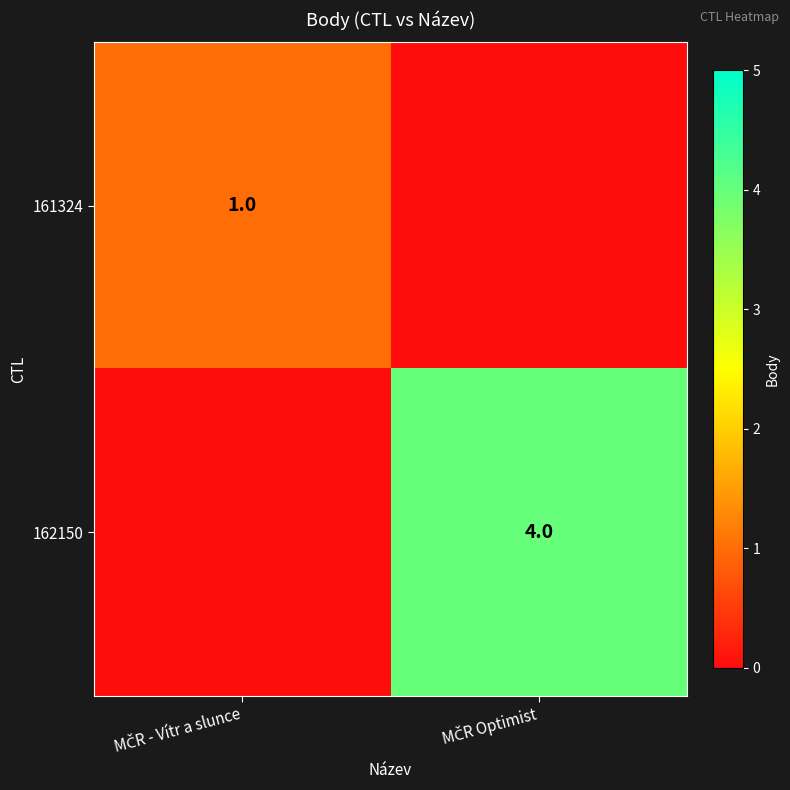

Where is 161324 nearest to the value 0?

MČR Optimist